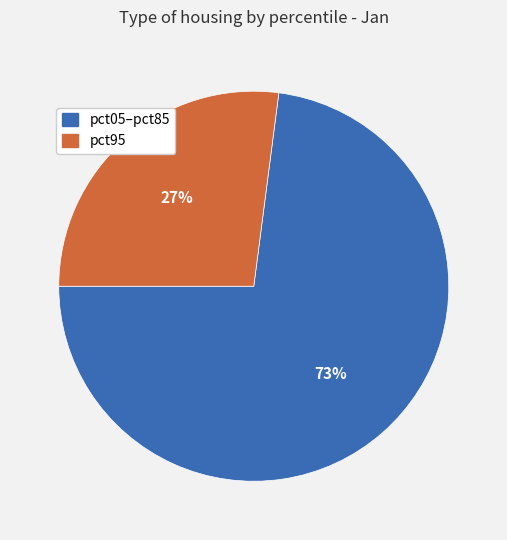

To the nearest percent, what is the difference between the largest and smallest slice percentages?

46%